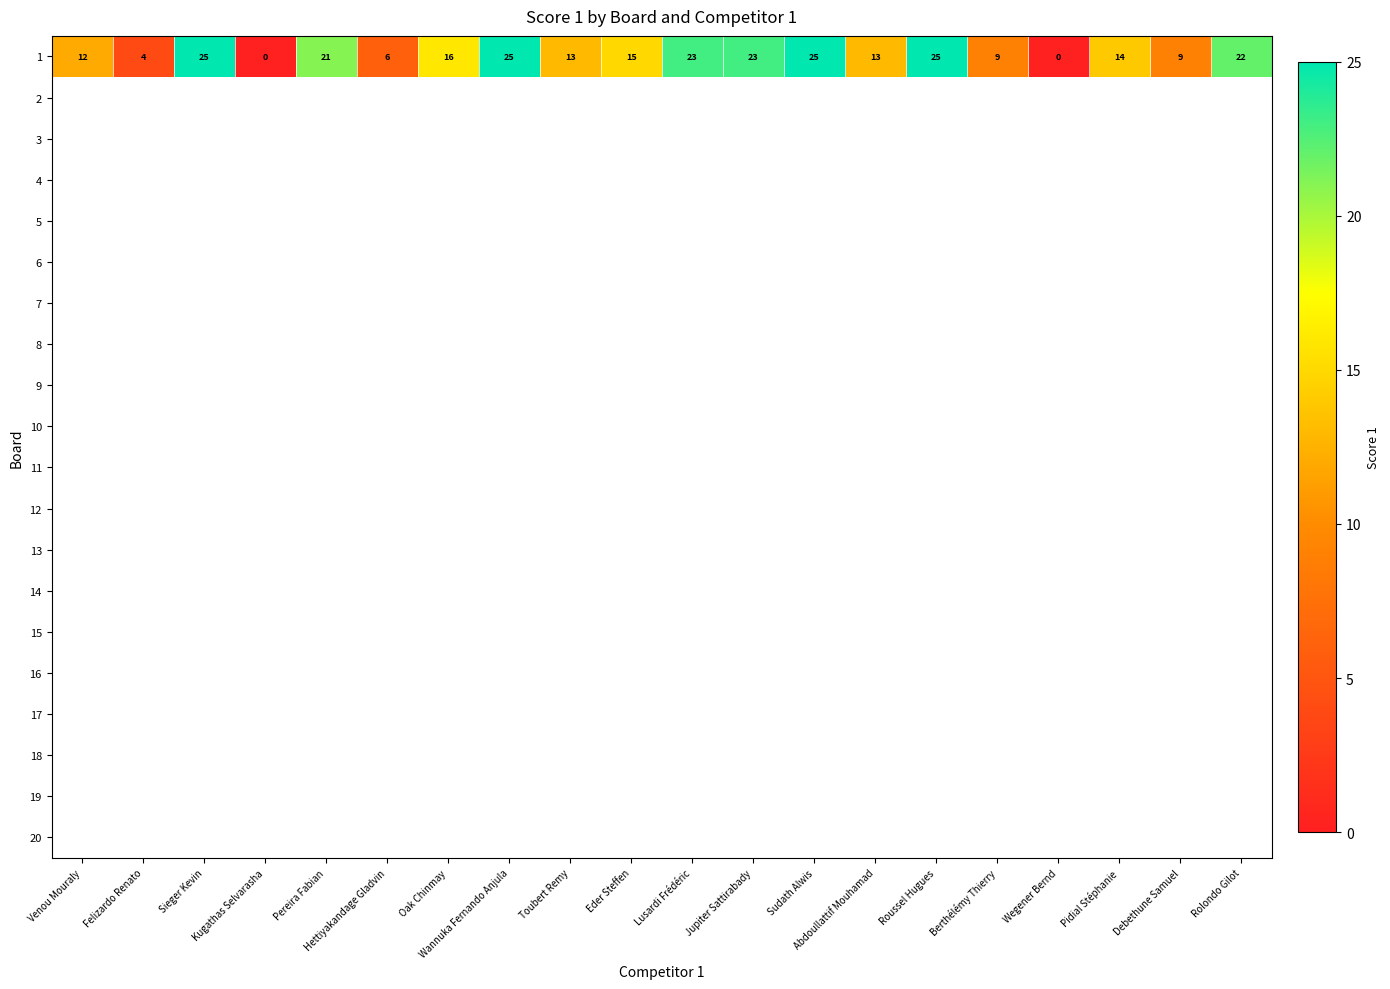

The chart shows a value of -15 at Wegener Bernd. True or false?

False